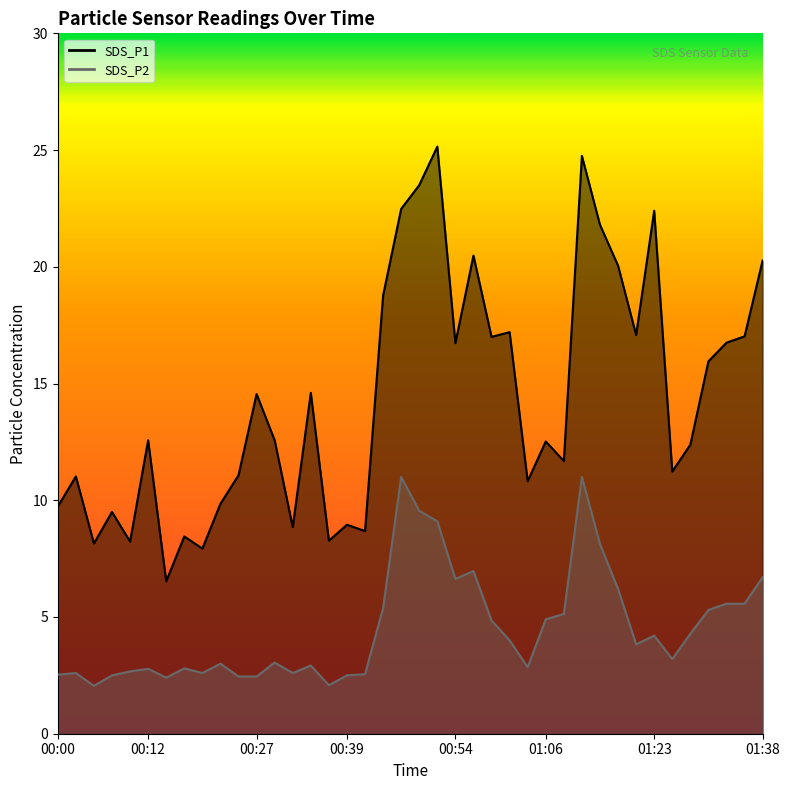

True or false: SDS_P2 and SDS_P1 cross at least once.

False